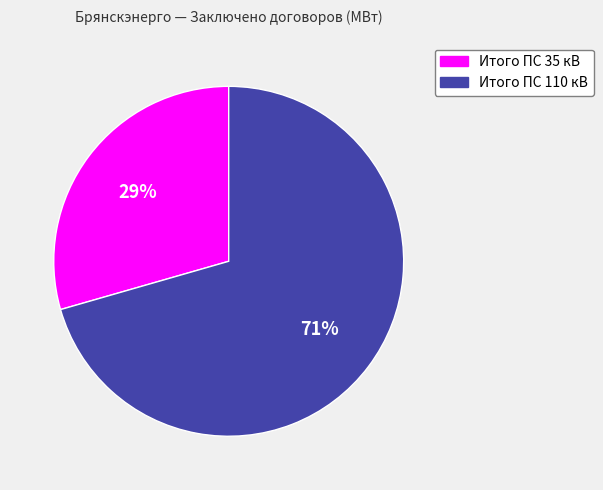

Count the number of slices in the pie.

2